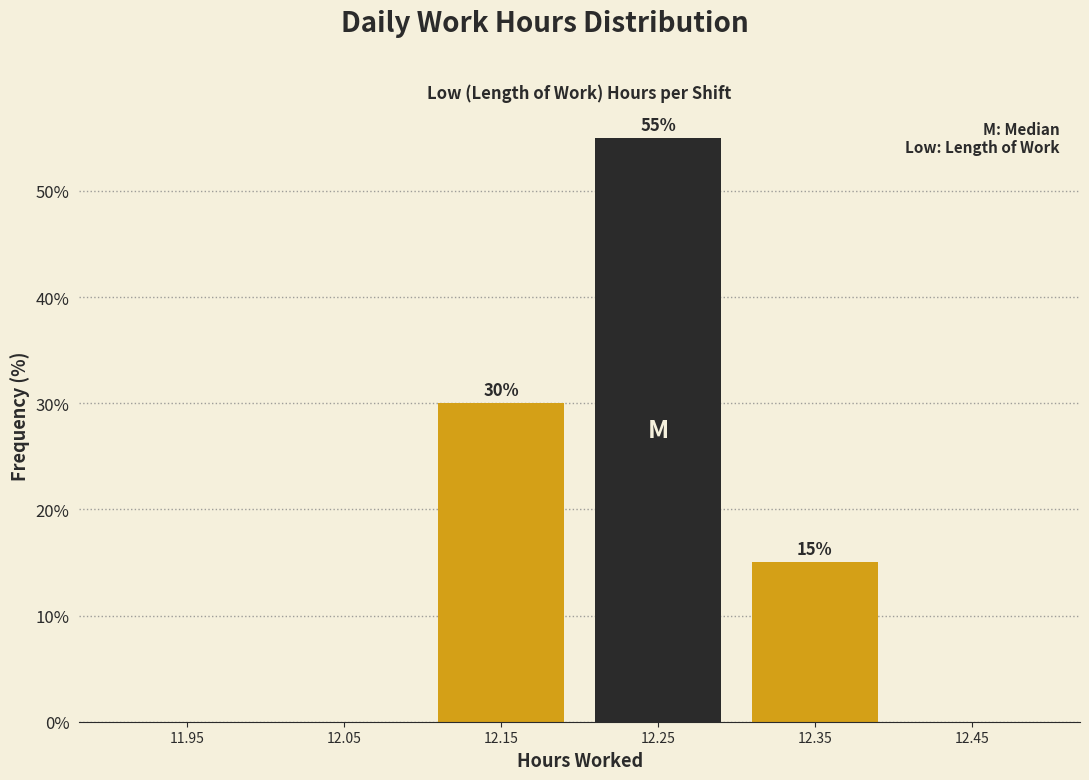

Which range on the x-axis has the tallest bar?

12.2 to 12.3